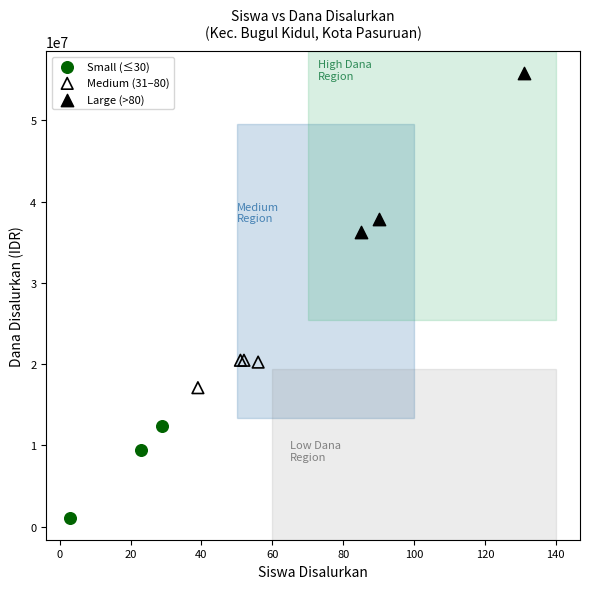

What are all the series names shown in the legend?

Small (≤30), Medium (31–80), Large (>80)